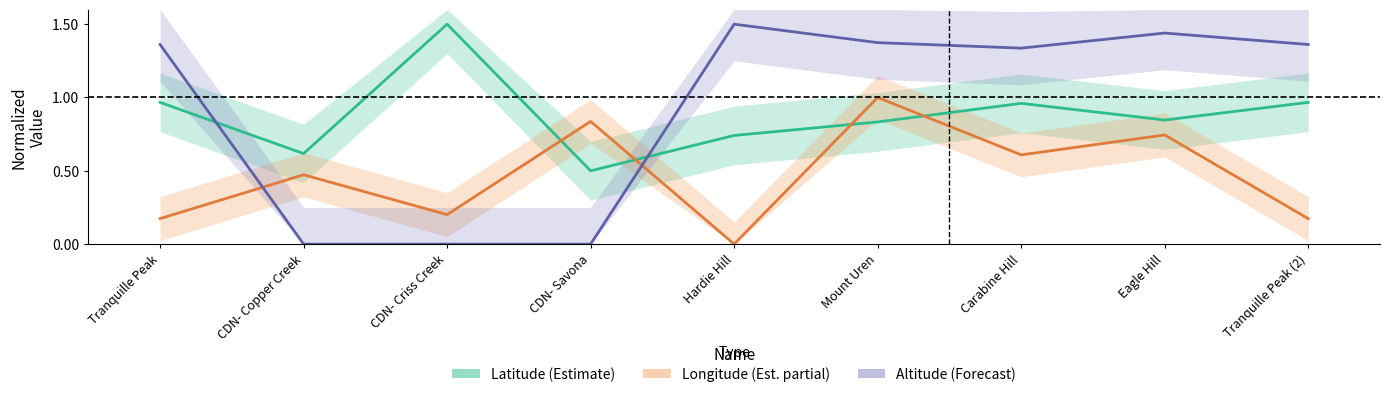

True or false: Latitude (Estimate) has more than 0 interior local peaks.

True